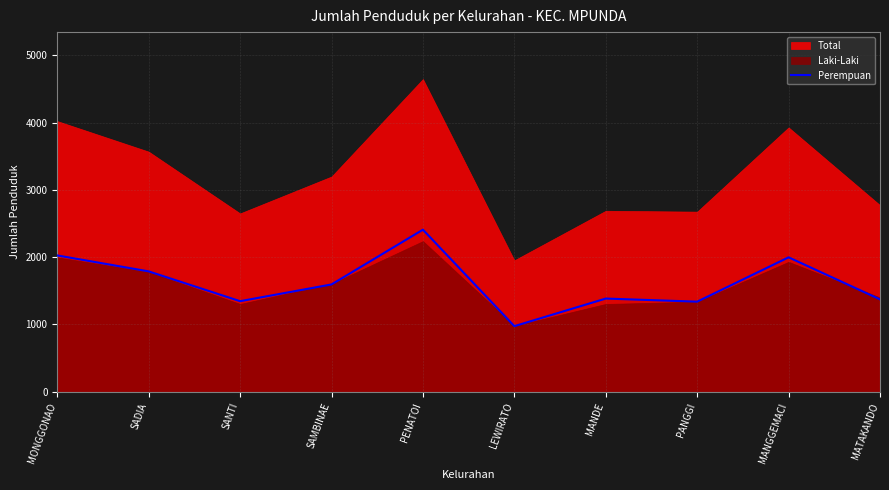

The value of Perempuan at PENATOI is 2409. True or false?

True